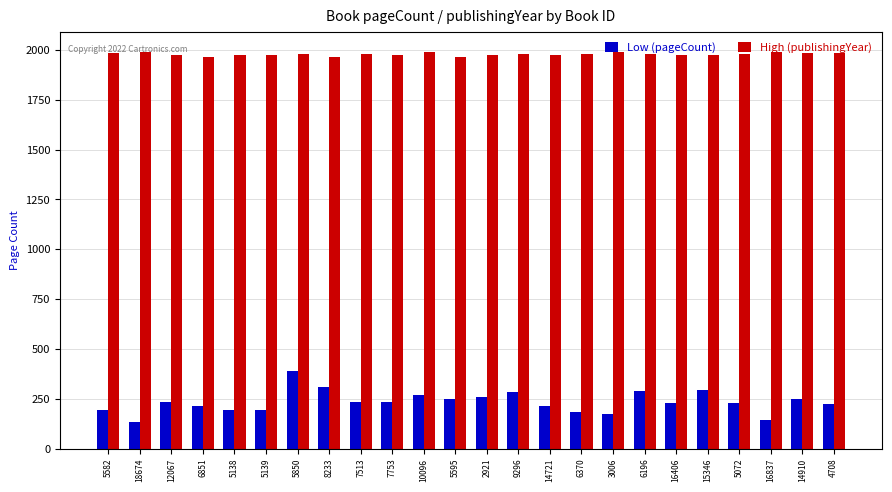

What is the spread (max minus min) of values at 3006?

1813